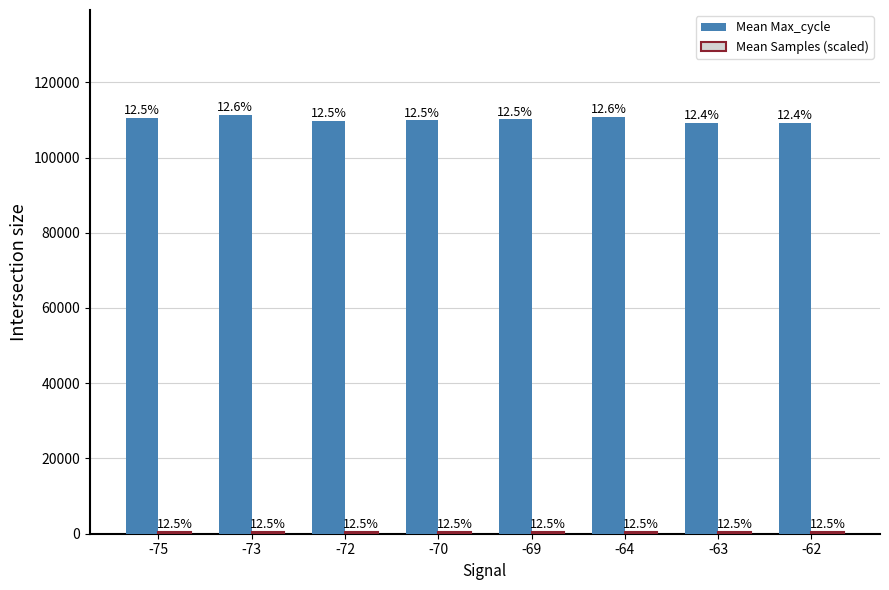

At which label does Mean Max_cycle reach its minimum?

-63